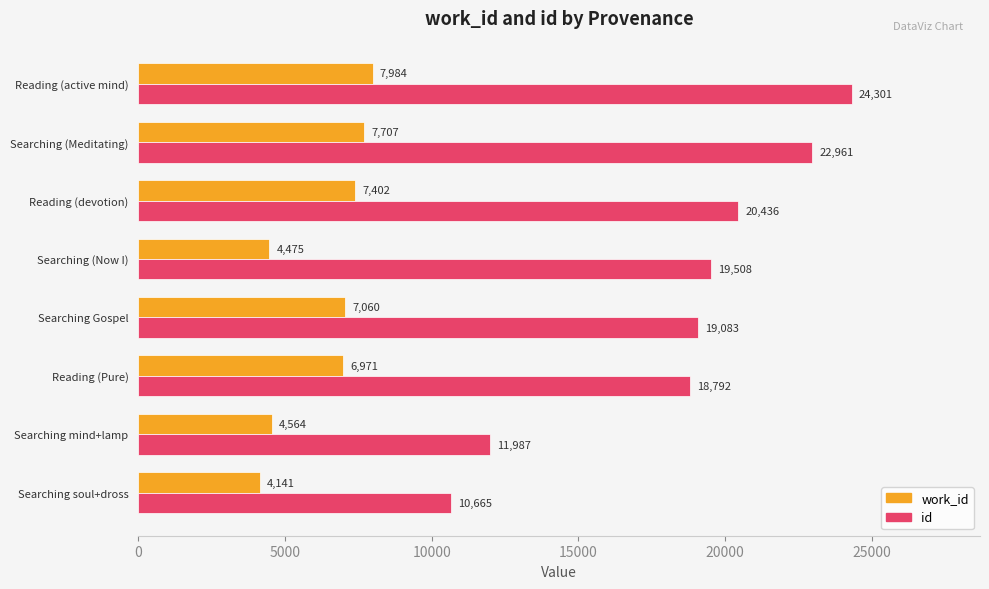

What is the minimum value for work_id?

4141